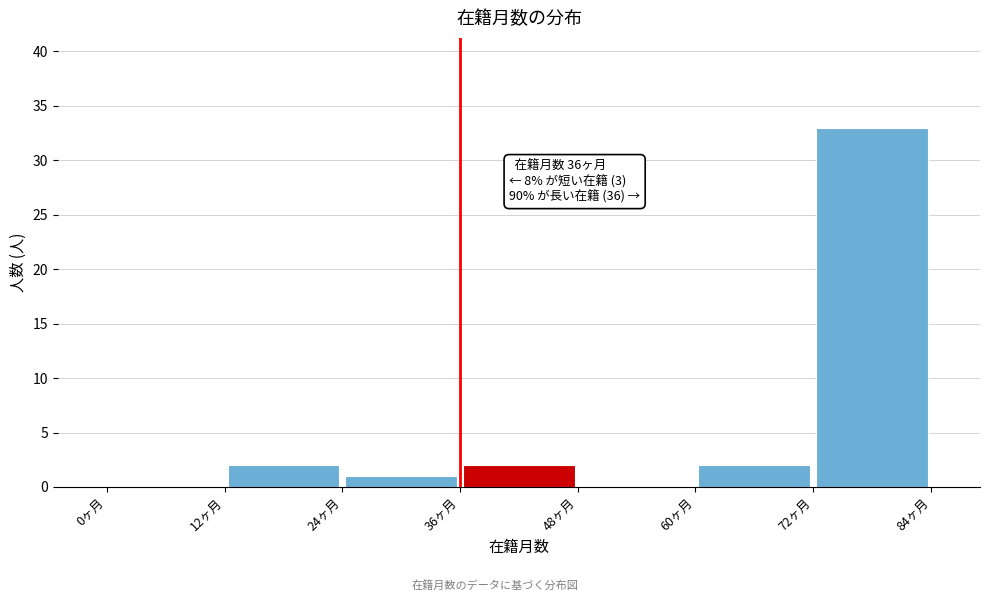

Over which range of the x-axis is the bar tallest?

72 to 84